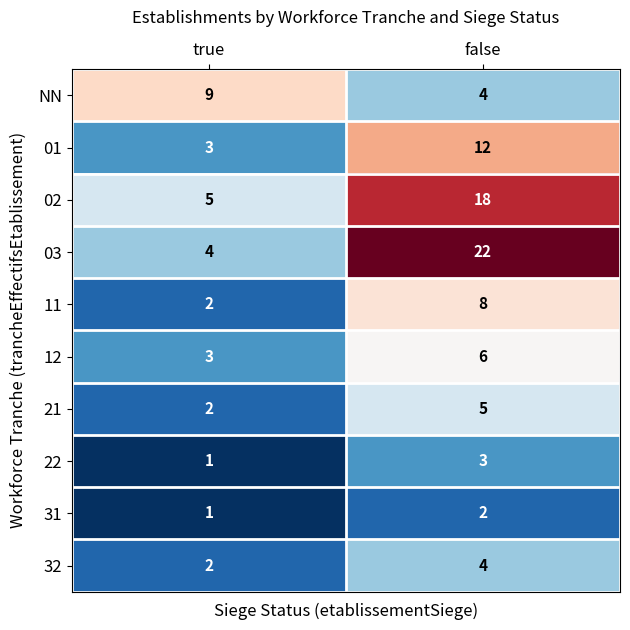

What is the greatest value displayed?

22